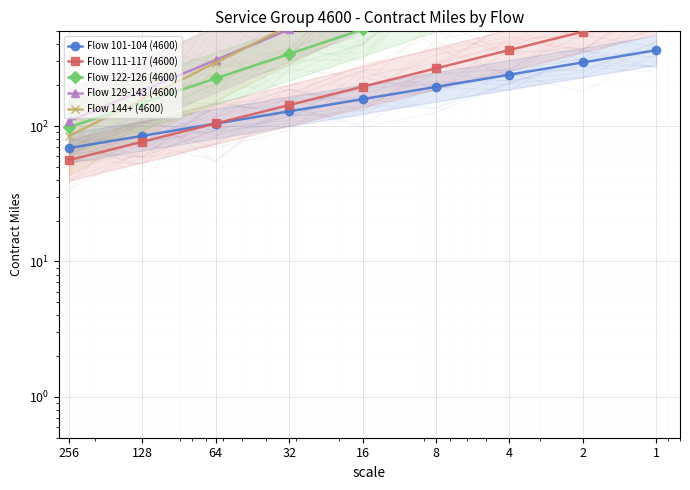

What is the total value across all series at 8?

4614.1